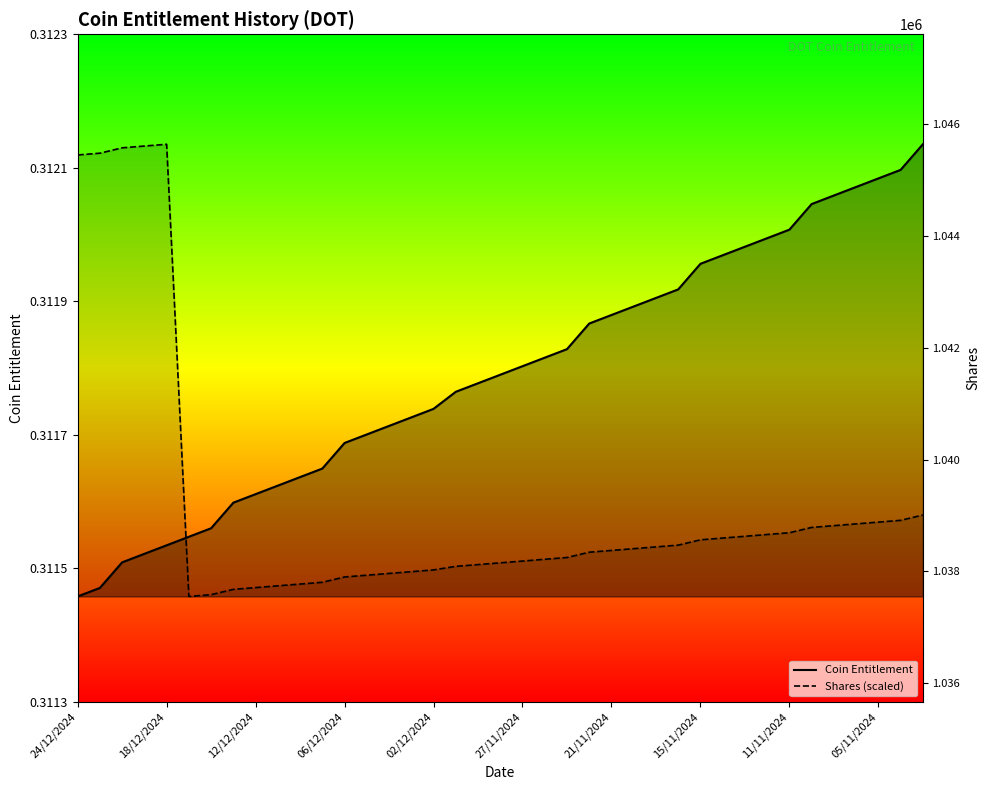

Which series has the largest range (max minus min)?

Coin Entitlement